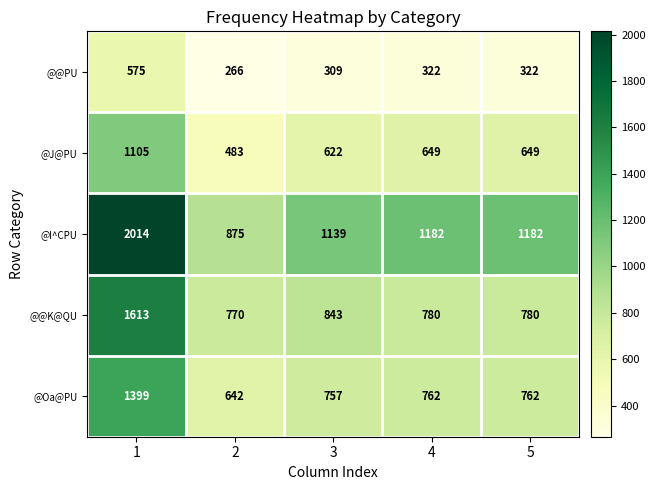

What is the lowest value of the @@PU series?

266